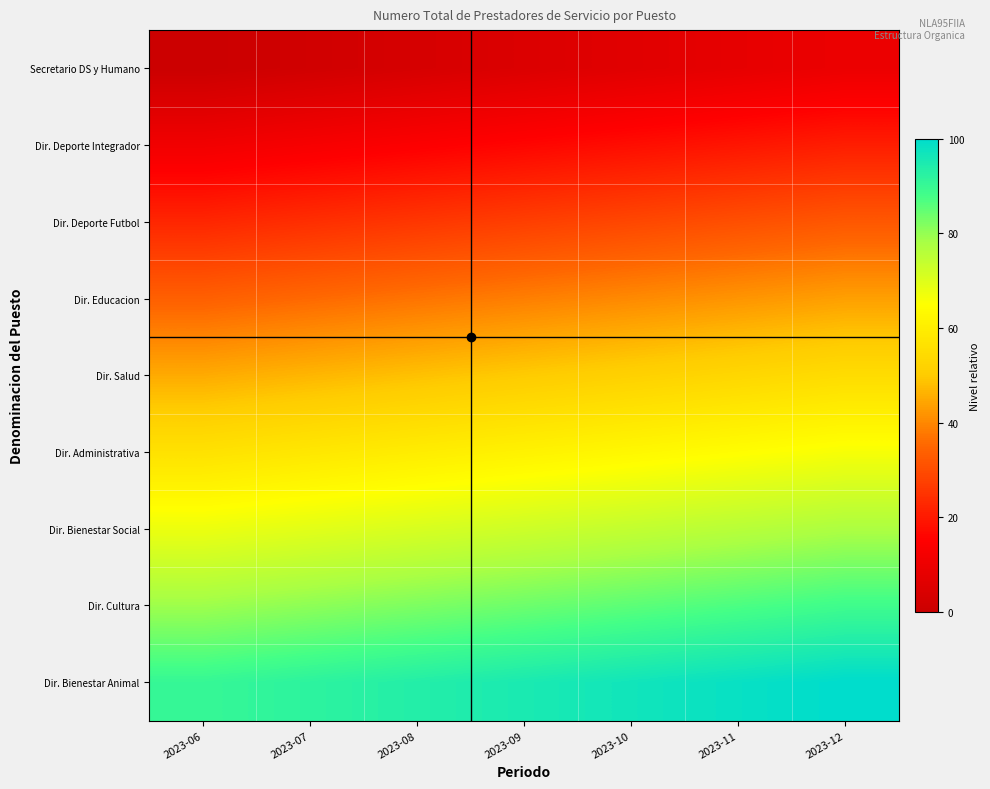

What is the difference between the highest and lowest values at 2023-06?

90.3